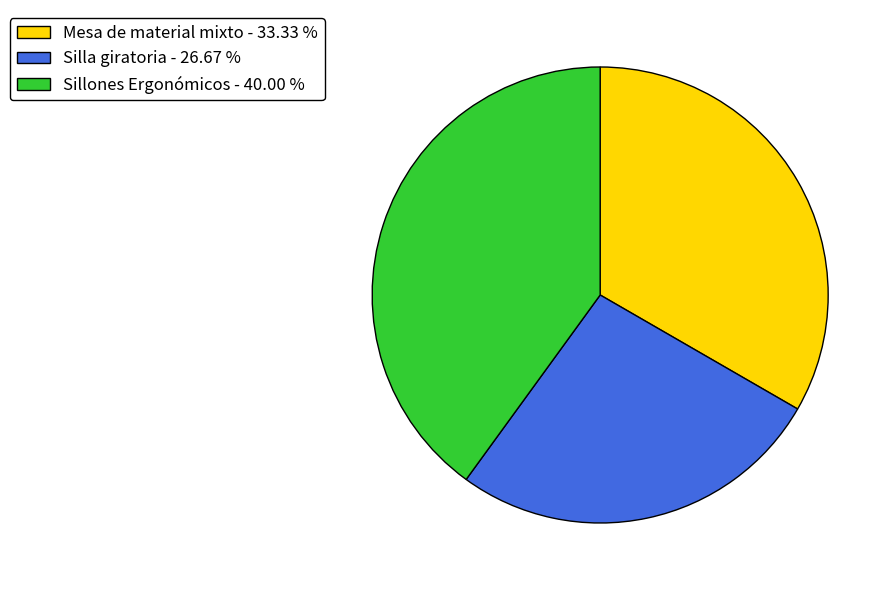

Rank the categories by value from highest to lowest.

Sillones Ergonómicos, Mesa de material mixto, Silla giratoria